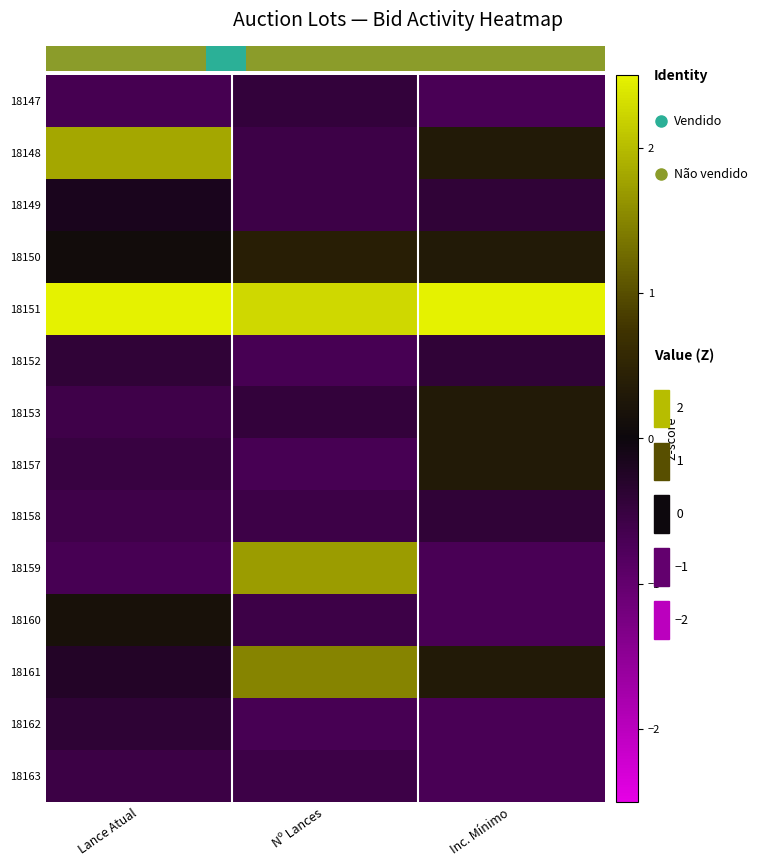

Which category has the highest value across all series?

Inc. Mínimo